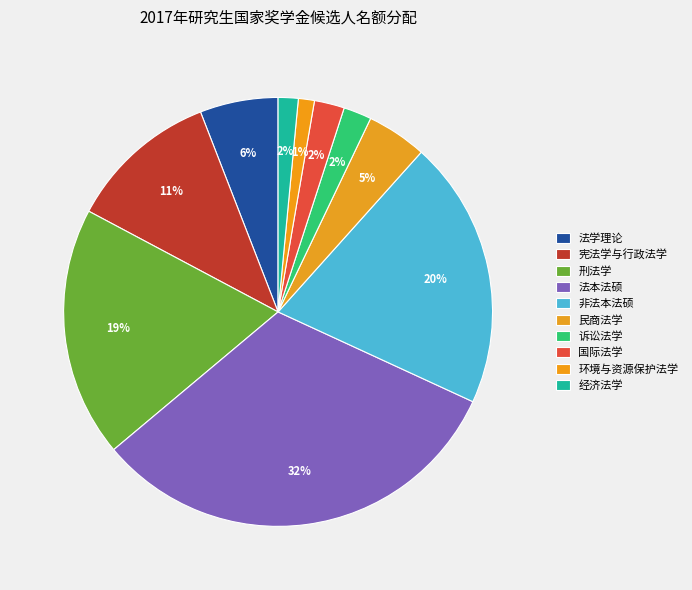

Rank the categories by value from highest to lowest.

法本法硕, 非法本法硕, 刑法学, 宪法学与行政法学, 法学理论, 民商法学, 国际法学, 诉讼法学, 经济法学, 环境与资源保护法学